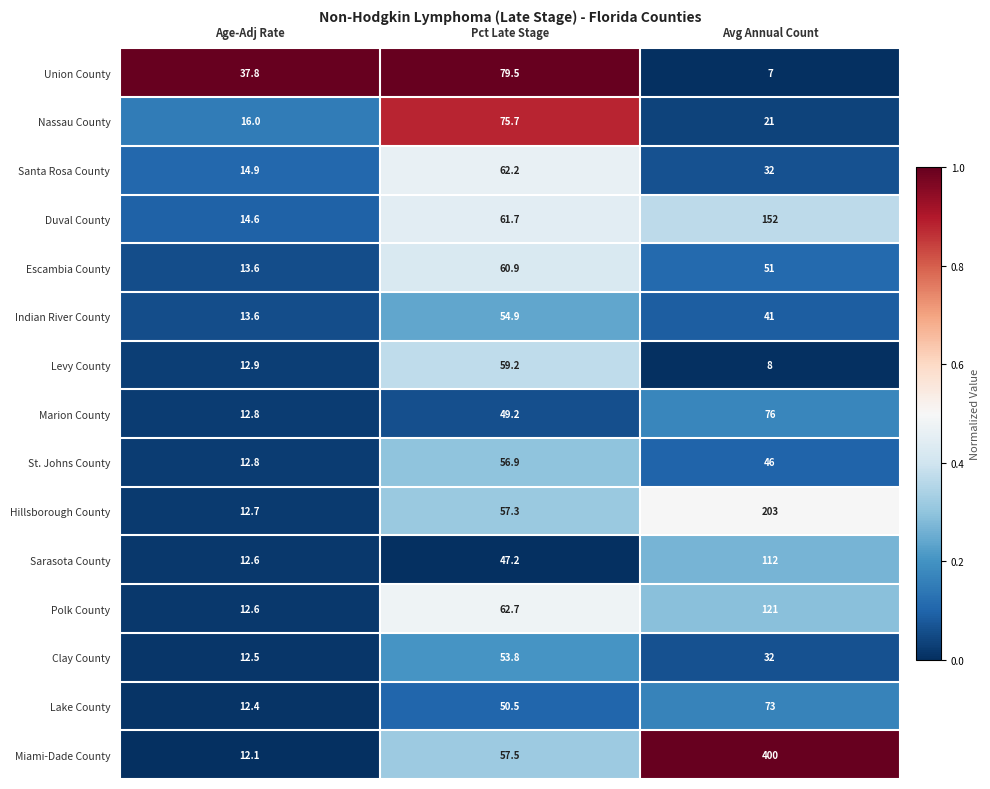

What is the sum of the Santa Rosa County values at Avg Annual Count and Age-Adj Rate?

46.9